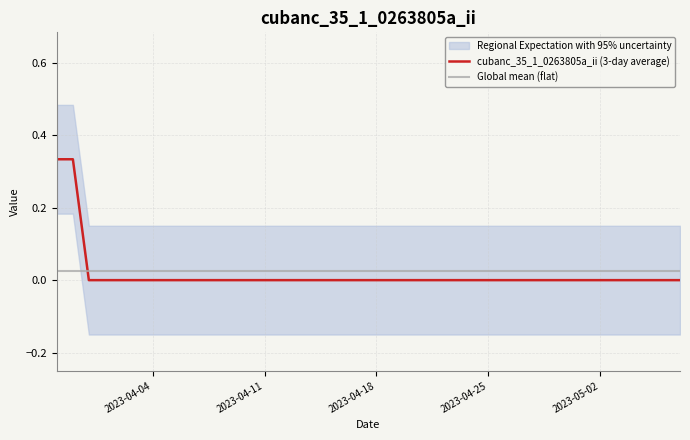

Reading left to right, extract all data points from this chart.

cubanc_35_1_0263805a_ii (3-day average): 0.3	0.3	0.0	0.0	0.0	0.0	0.0	0.0	0.0	0.0	0.0	0.0	0.0	0.0	0.0	0.0	0.0	0.0	0.0	0.0	0.0	0.0	0.0	0.0	0.0	0.0	0.0	0.0	0.0	0.0	0.0	0.0	0.0	0.0	0.0	0.0	0.0	0.0	0.0	0.0
Global mean (flat): 0.0	0.0	0.0	0.0	0.0	0.0	0.0	0.0	0.0	0.0	0.0	0.0	0.0	0.0	0.0	0.0	0.0	0.0	0.0	0.0	0.0	0.0	0.0	0.0	0.0	0.0	0.0	0.0	0.0	0.0	0.0	0.0	0.0	0.0	0.0	0.0	0.0	0.0	0.0	0.0